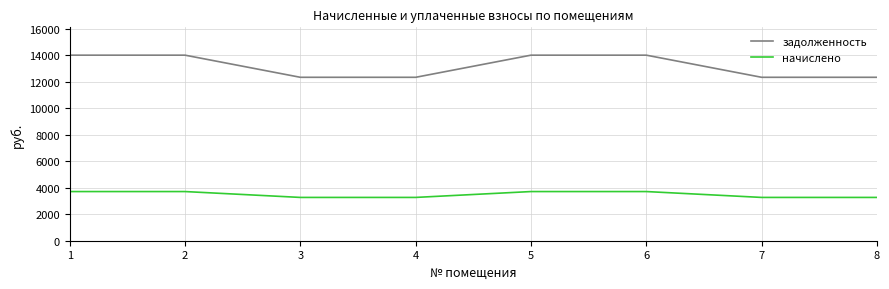

Reading left to right, transcribe all the data shown in this chart.

задолженность: 1=13995.6	2=13995.6	3=12326.4	4=12326.4	5=13995.6	6=13995.6	7=12326.4	8=12326.4
начислено: 1=3708.2	2=3708.2	3=3265.9	4=3265.9	5=3708.2	6=3708.2	7=3265.9	8=3265.9